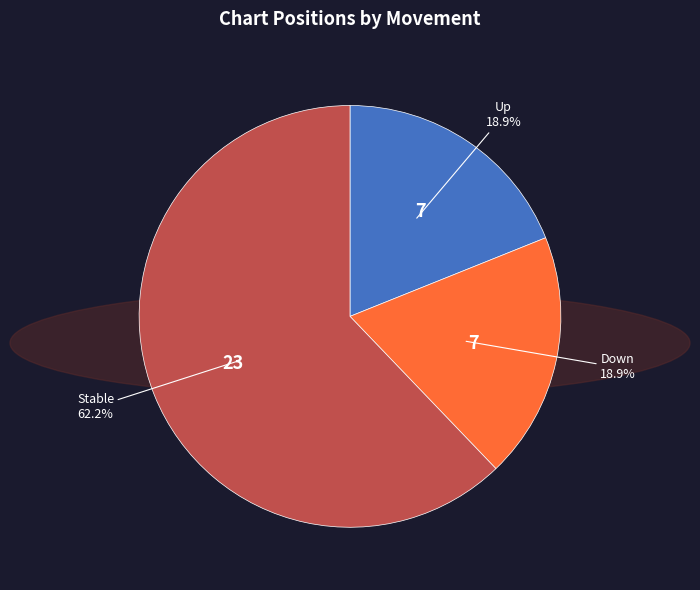

Is there any slice that represents more than half of the pie?

Yes